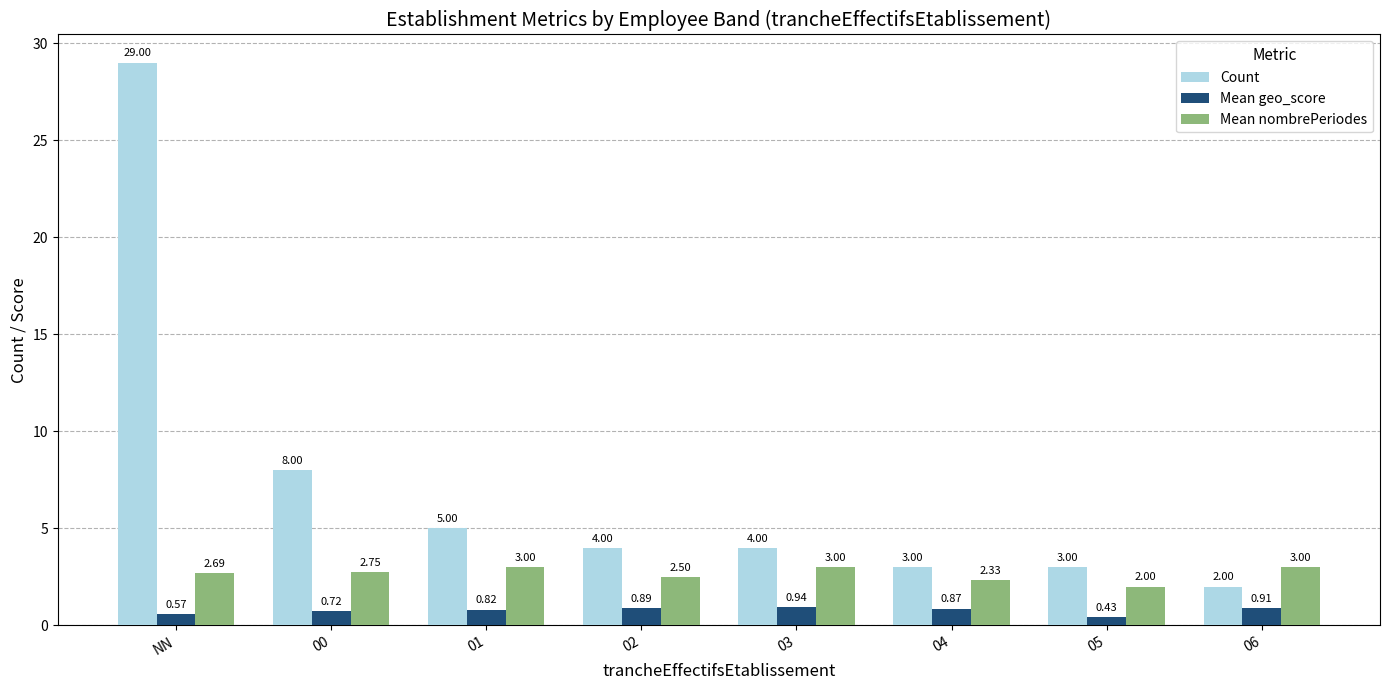

Count the number of categories in the chart.

8